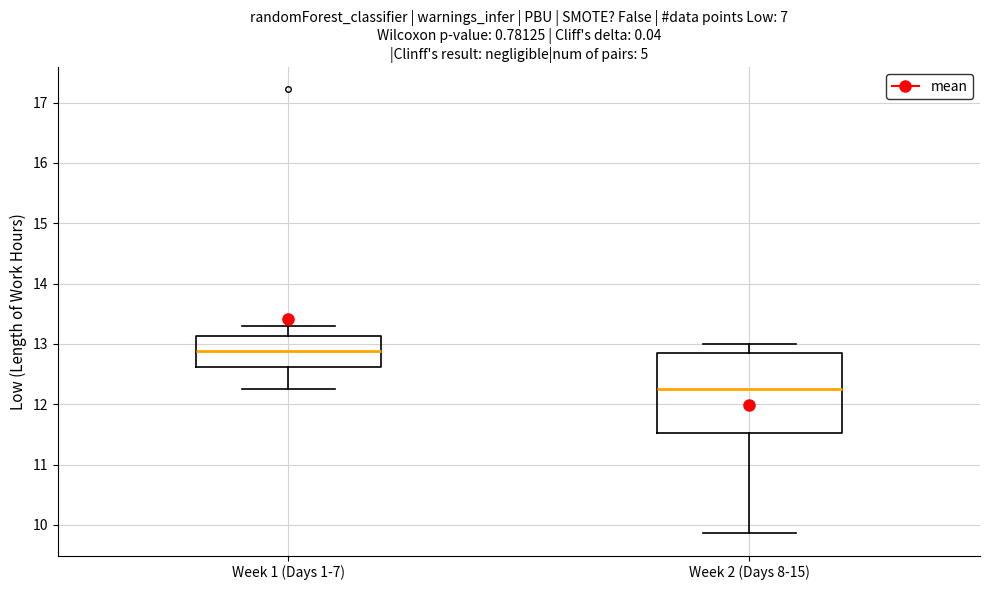

Reading left to right, read every box against the y-axis: the position of its median line, the range the box covers, and the ends of its whiskers. The values are not printed on the chart, so give them approximately, as read against the axis.

Week 1 (Days 1-7): median 12.9, box 12.6 to 13.1, whiskers 12.3 to 13.3
Week 2 (Days 8-15): median 12.3, box 11.5 to 12.9, whiskers 9.9 to 13.0